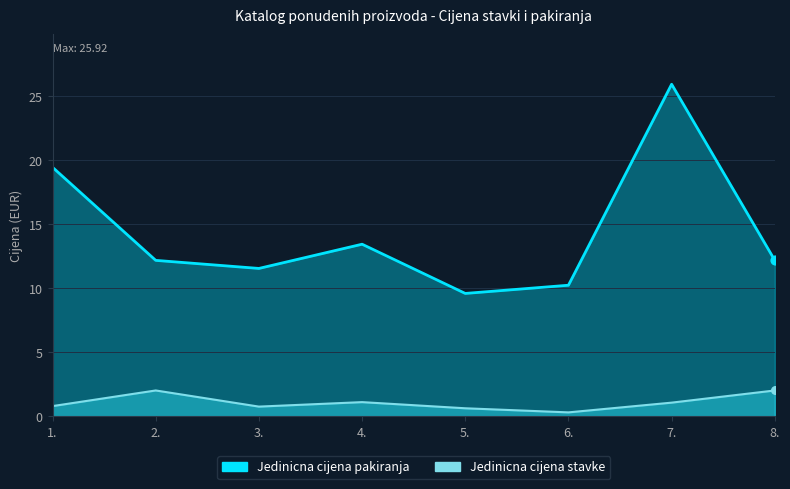

Which series has the largest total across all categories?

Jedinicna cijena pakiranja